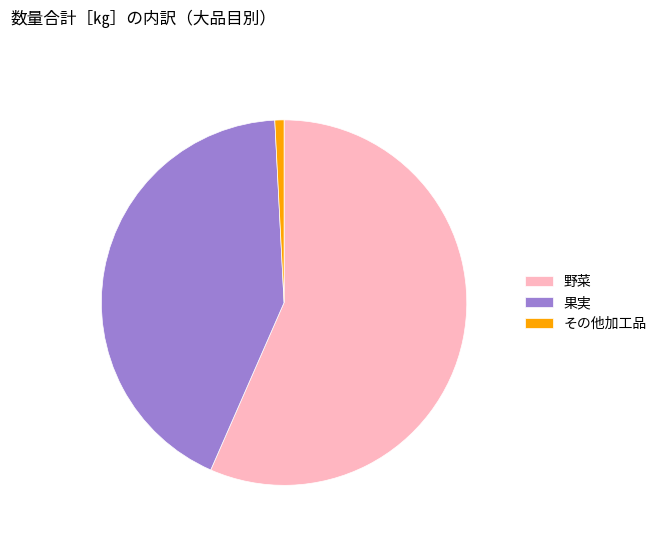

Is there a majority slice in this chart?

Yes